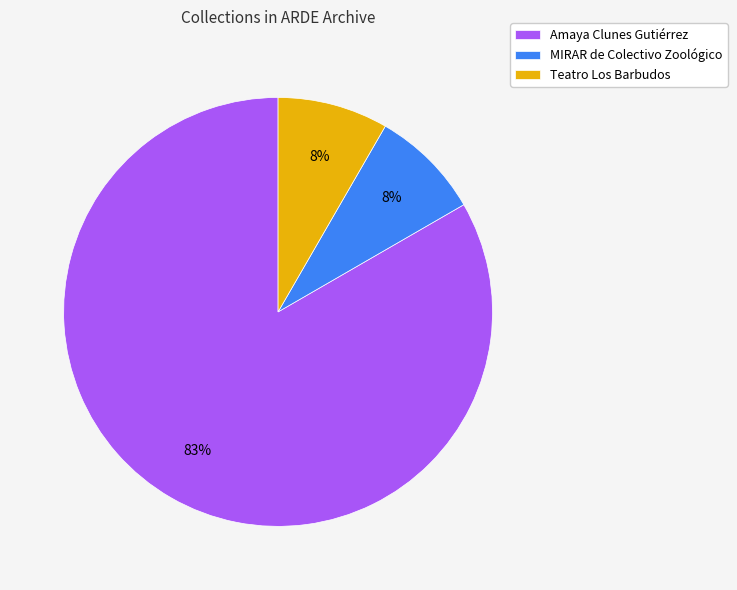

Which category accounts for the majority?

Amaya Clunes Gutiérrez